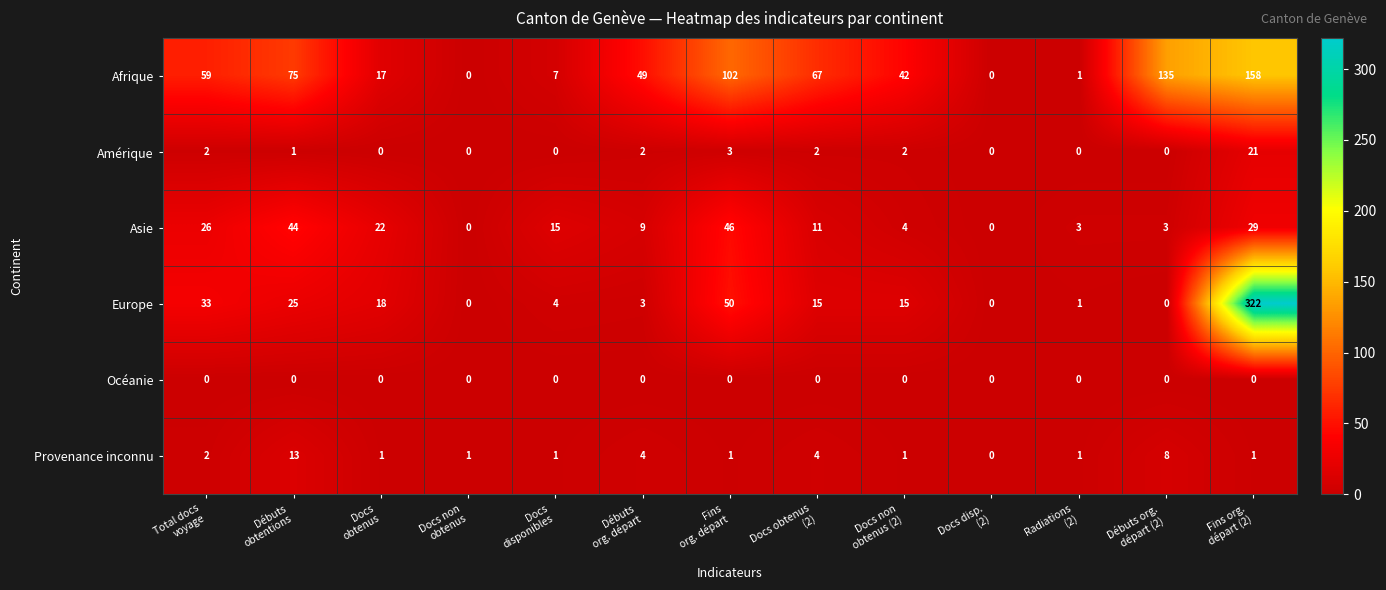

Which series has the largest range (max minus min)?

Europe